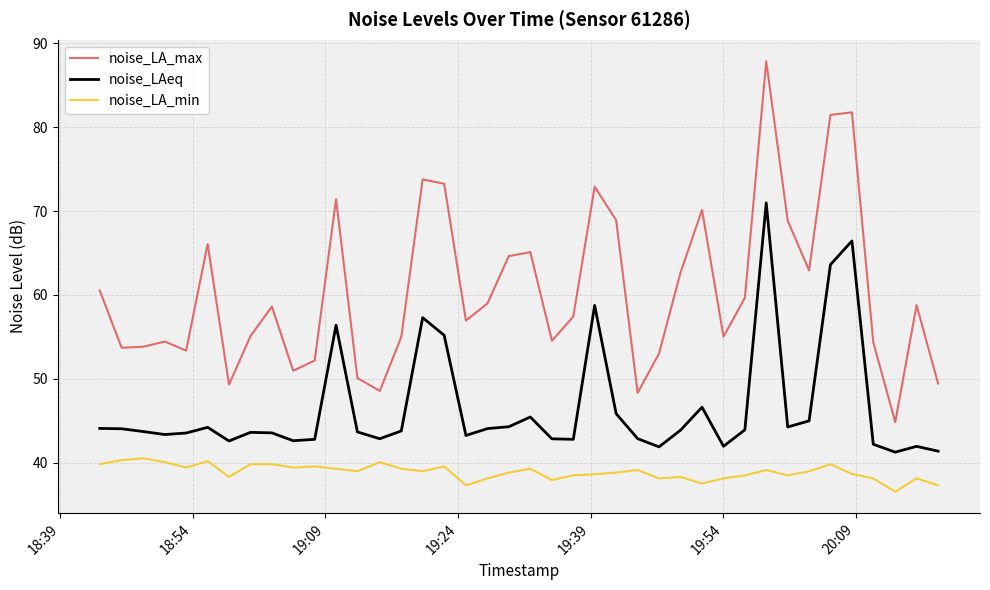

Which series has the widest spread of values?

noise_LA_max